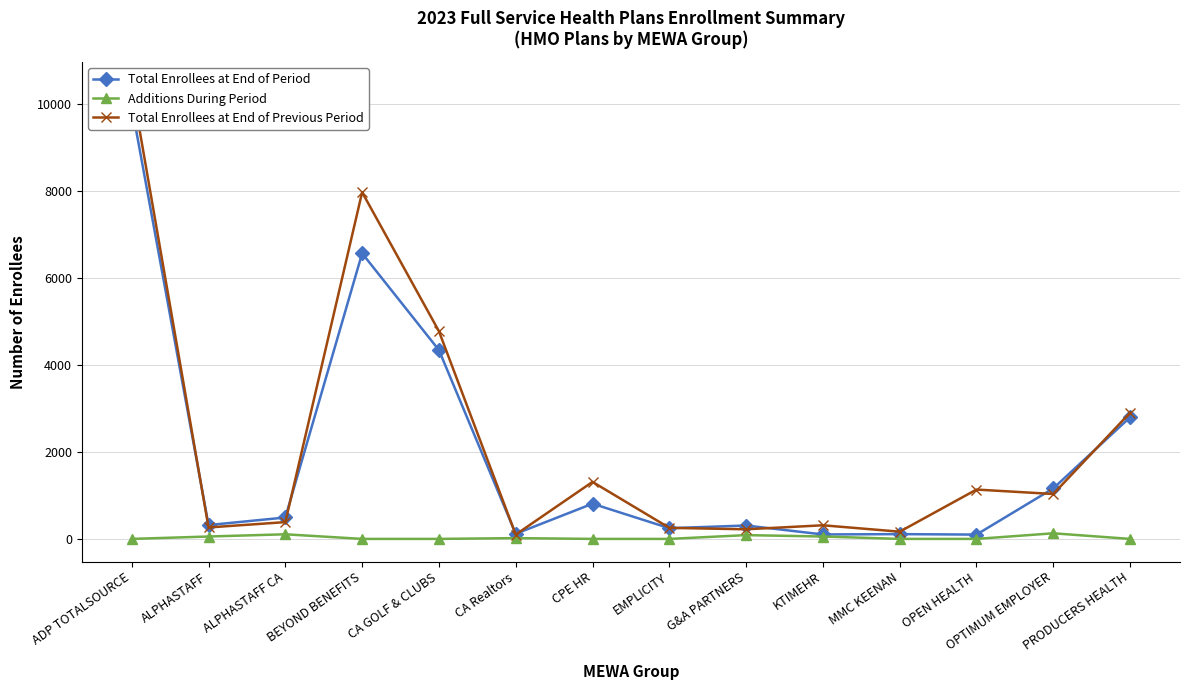

What value does the Total Enrollees at End of Period series have at CA GOLF & CLUBS?

4339